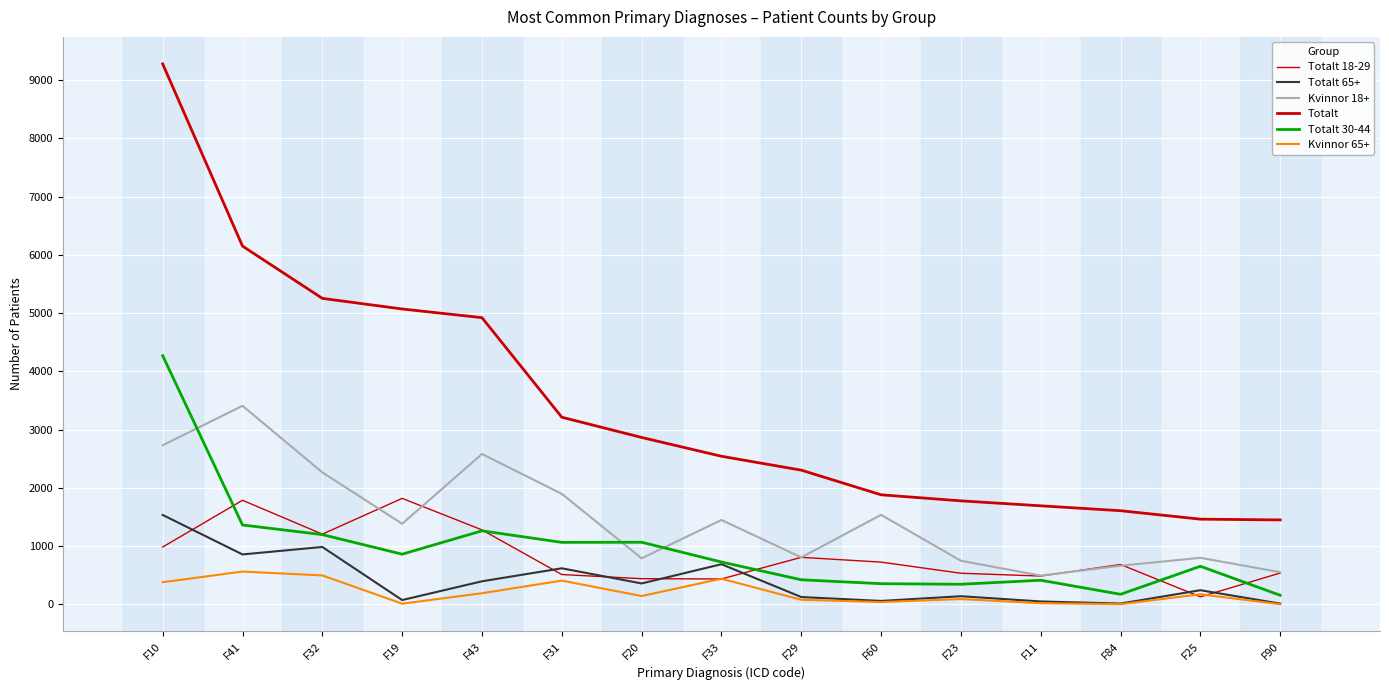

At how many categories does at least one series exceed 6243?

1